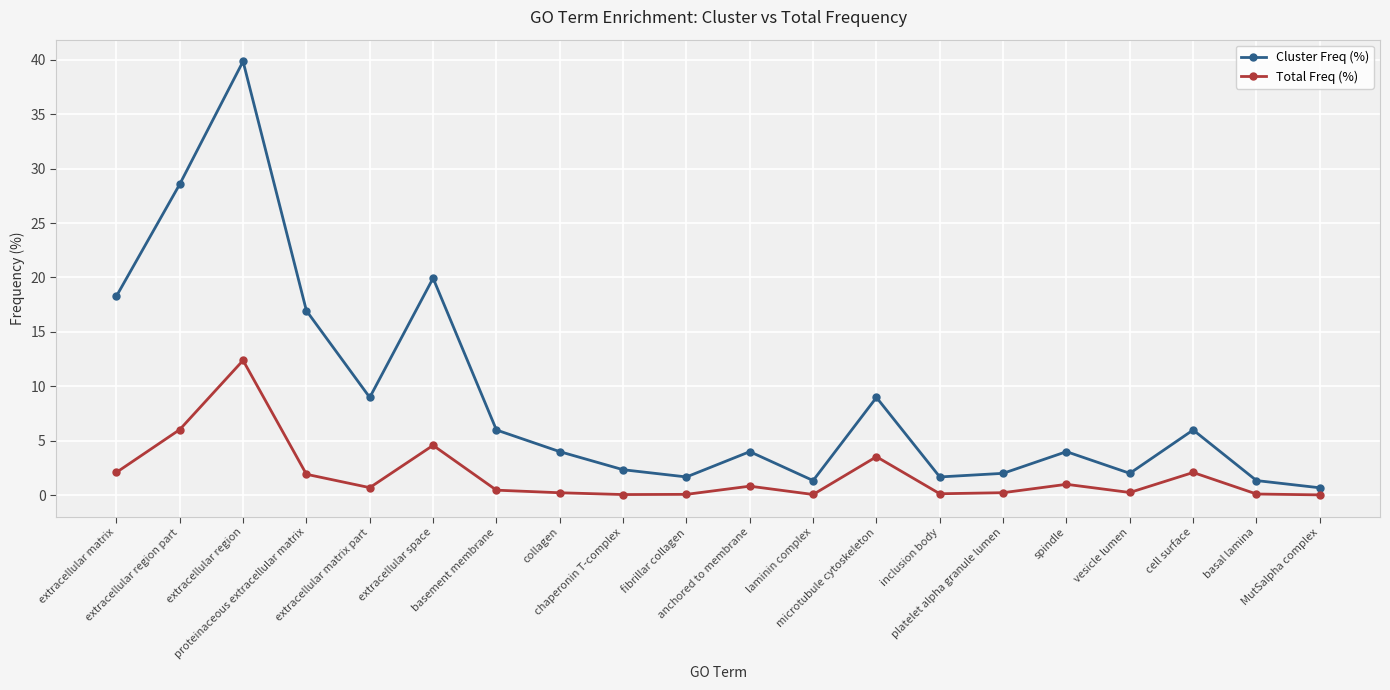

True or false: Cluster Freq (%) has a value of 12.7 at extracellular matrix part.

False